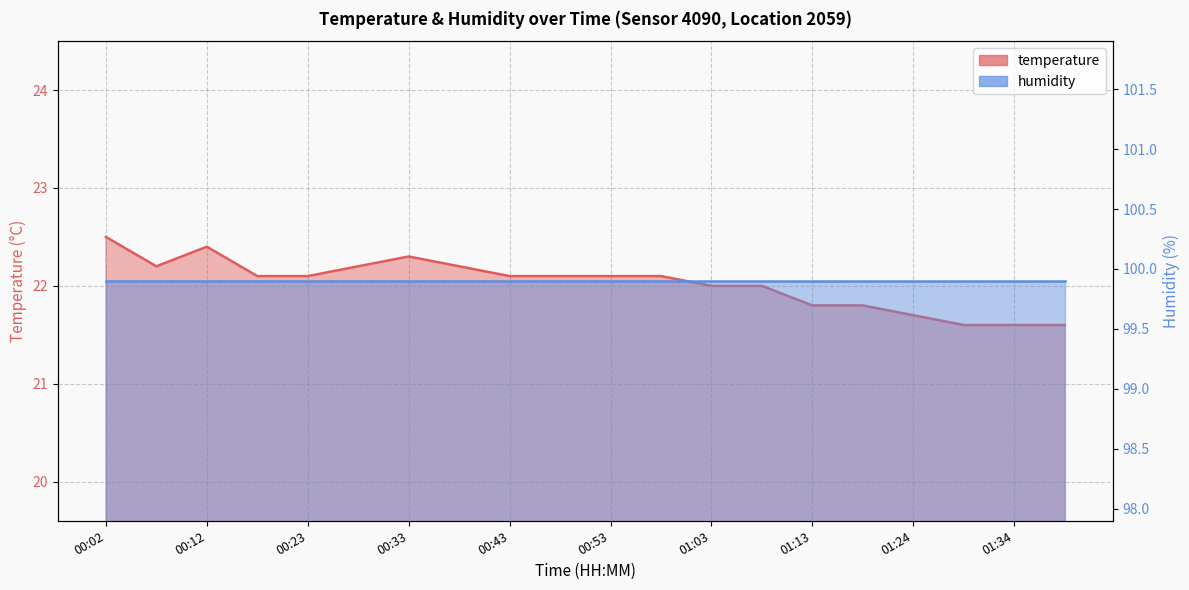

Approximately how many times larger is the value at 00:33 compared to 01:34?

1.0